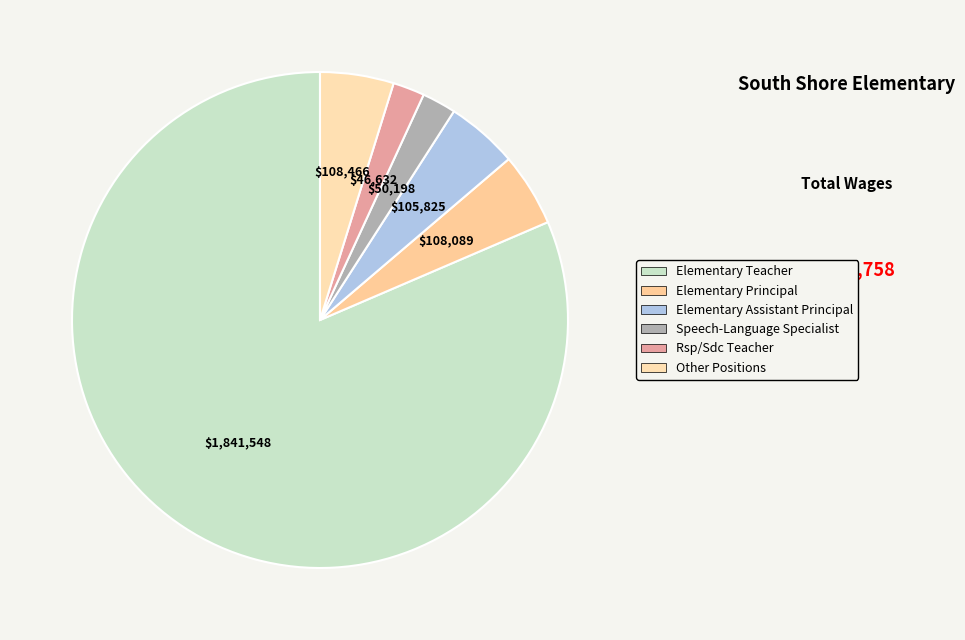

Rank the categories by value from highest to lowest.

Elementary Teacher, Other Positions, Elementary Principal, Elementary Assistant Principal, Speech-Language Specialist, Rsp/Sdc Teacher